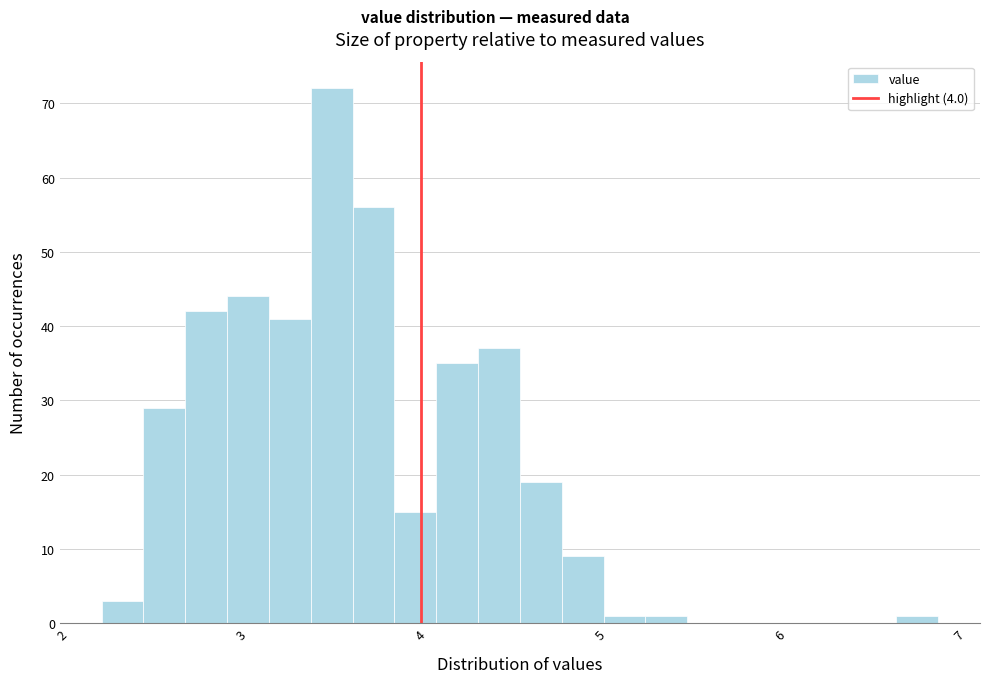

Around what value on the x-axis is the tallest bar? Give the approximate position of its centre, as read against the axis.

3.5